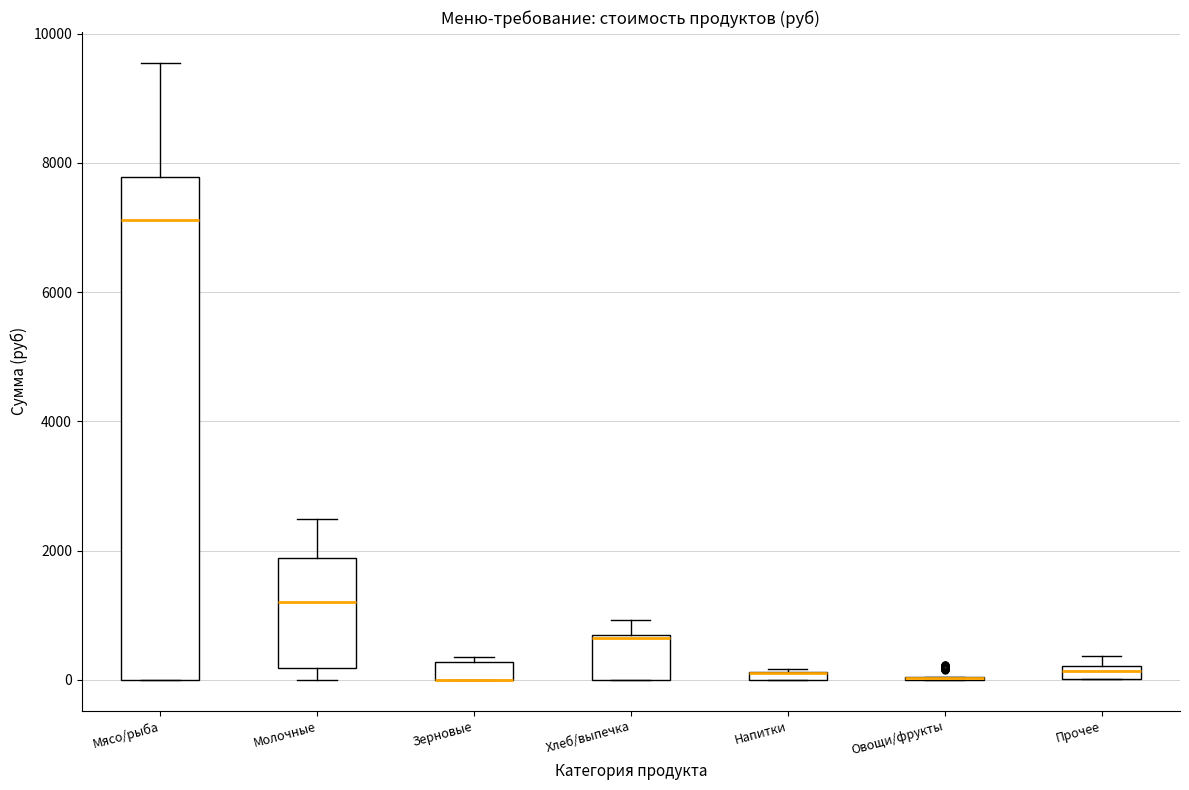

Comparing the boxes themselves (not the whiskers), which one is the tallest?

Мясо/рыба